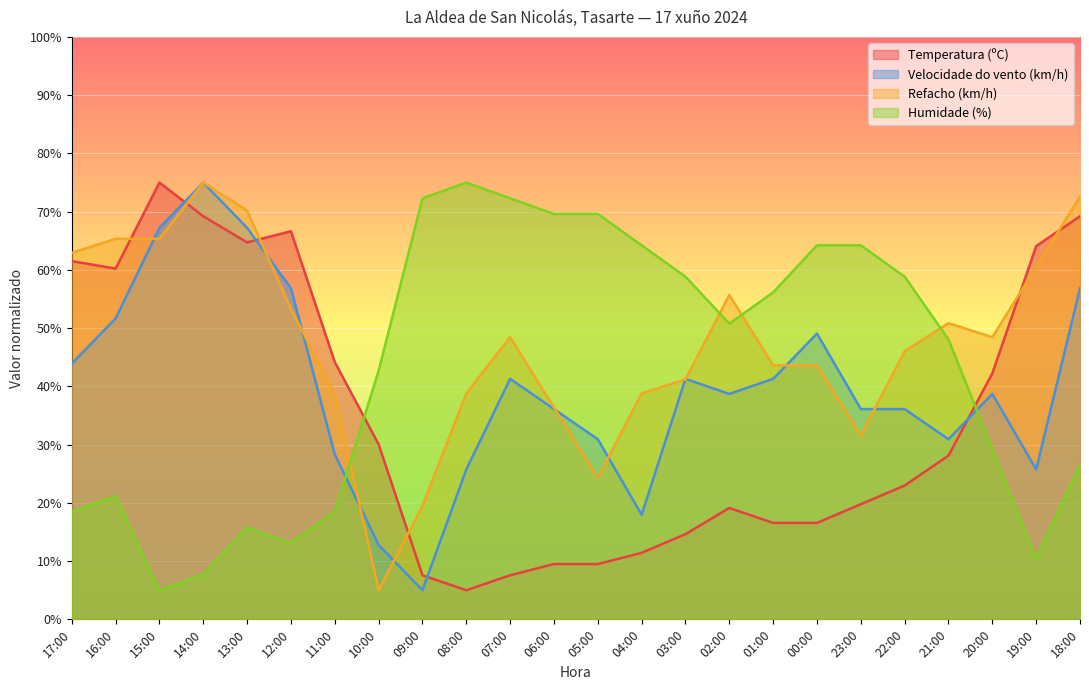

At how many categories does at least one series exceed 58?

18